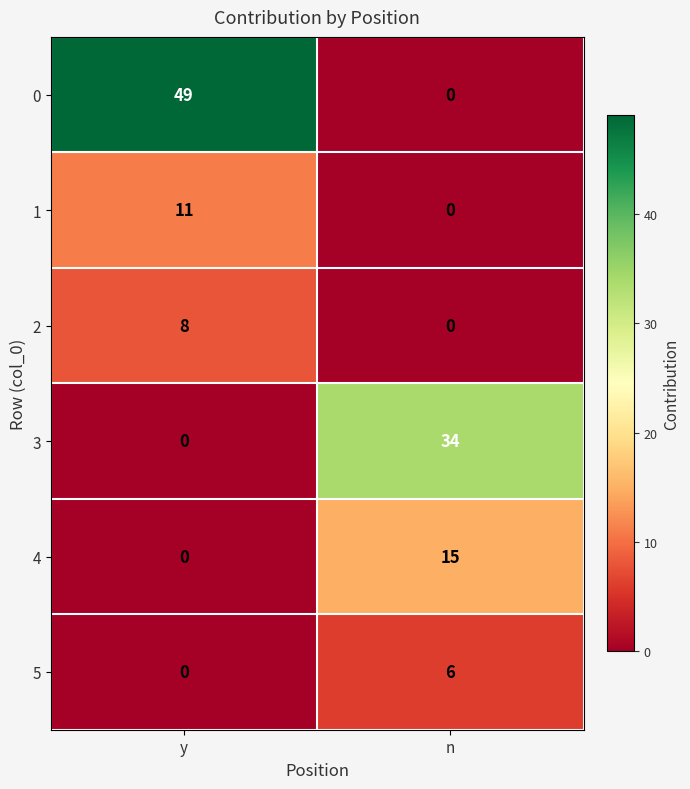

Count the number of data series in this chart.

6